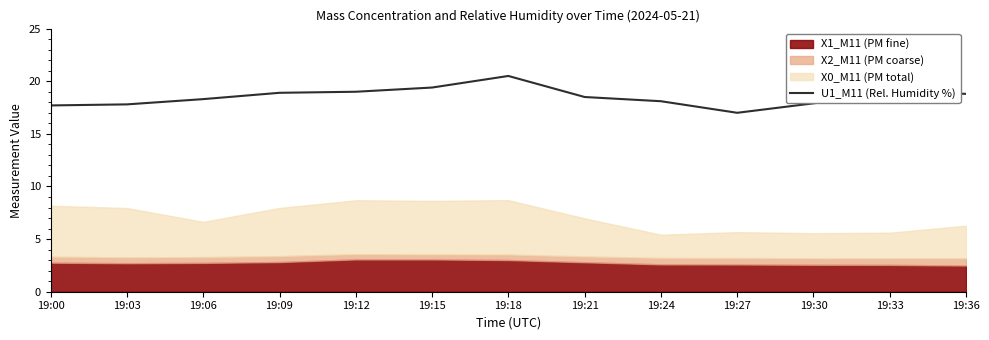

Between 19:12 and 19:36, which is larger?

19:12